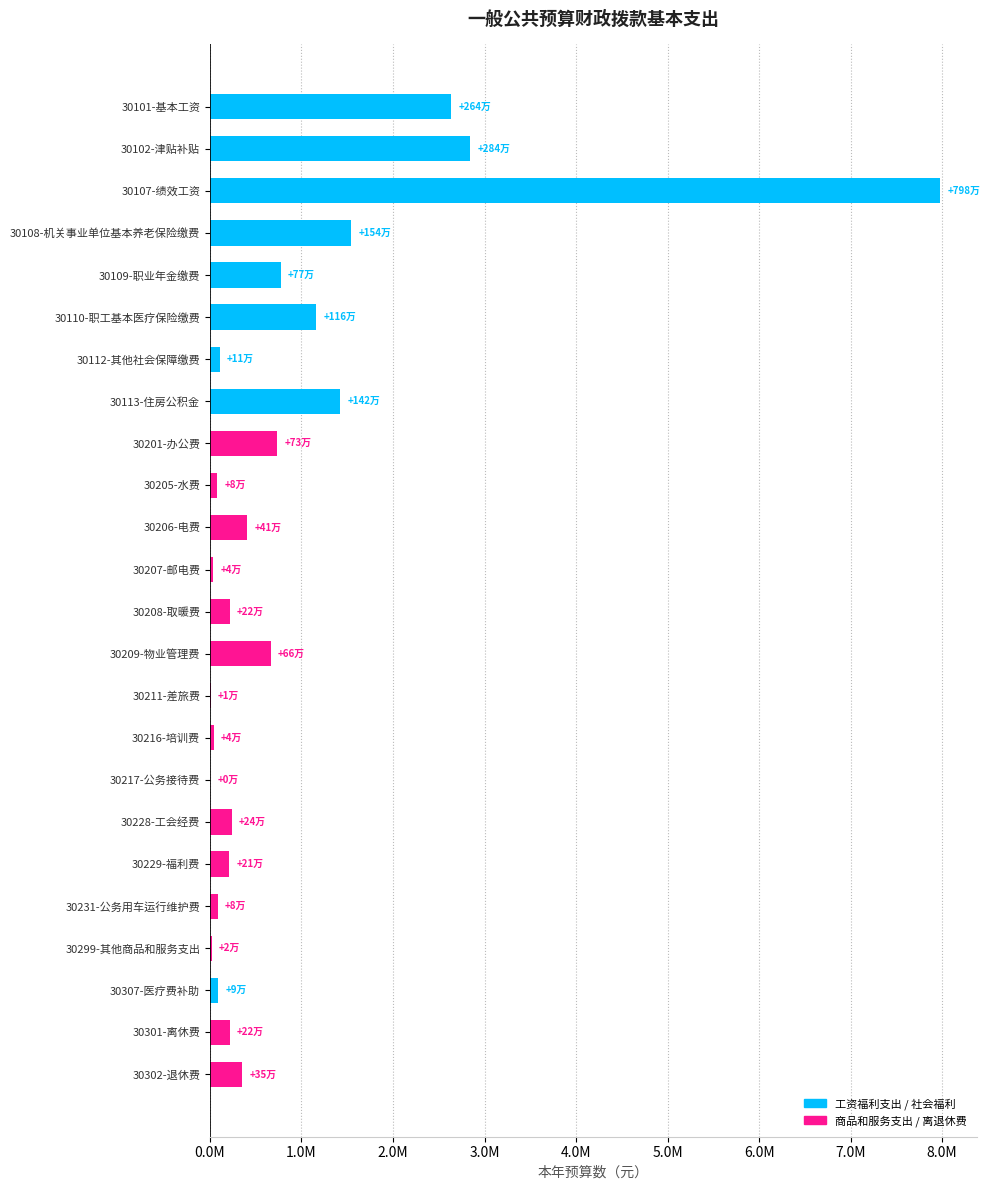

What is the difference between the values at 30108-机关事业单位基本养老保险缴费 and 30211-差旅费?

1538720.6